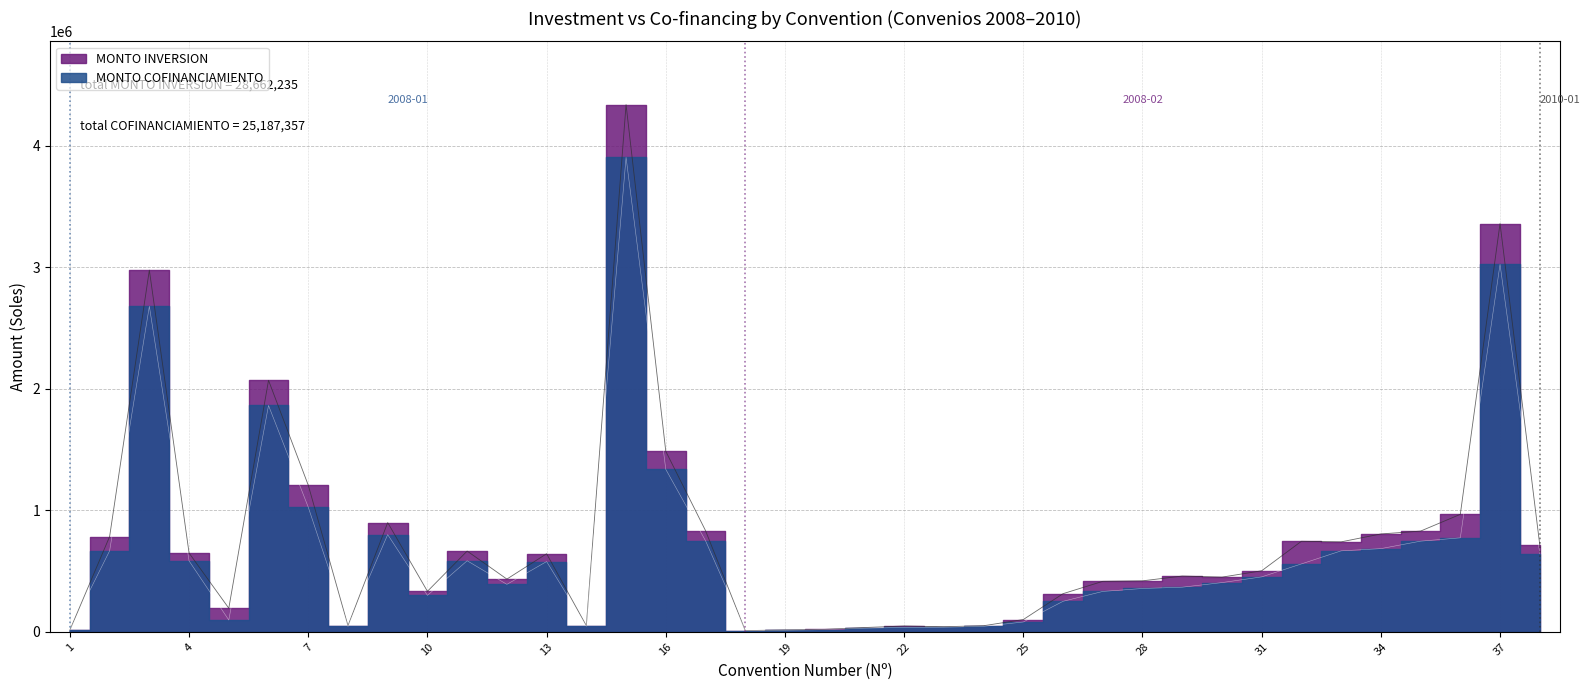

How many interior local peaks does the MONTO INVERSION series have?

10